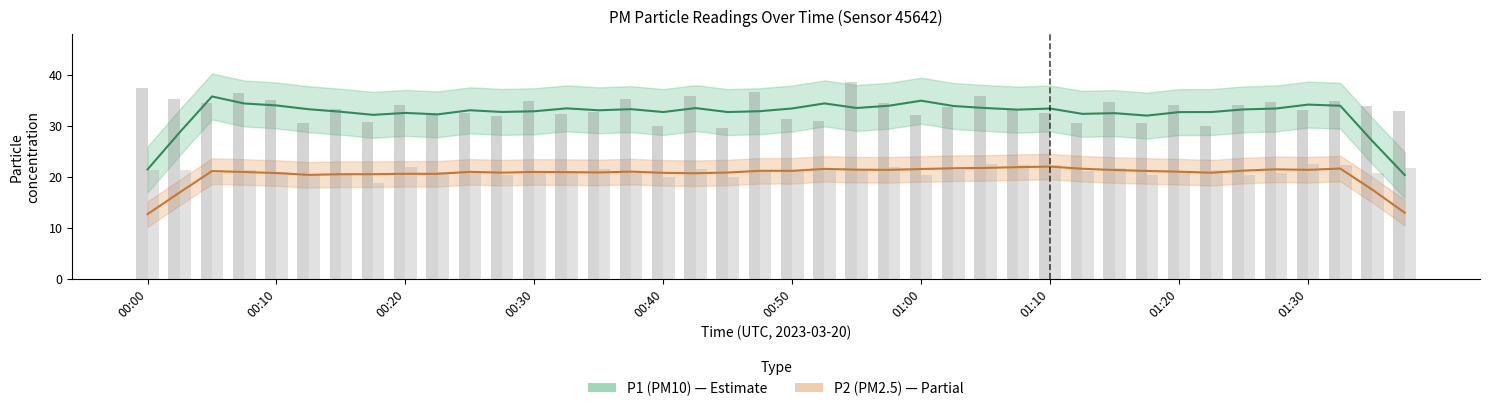

What is the sum of the P2 values at 01:35 and 01:08?

43.0